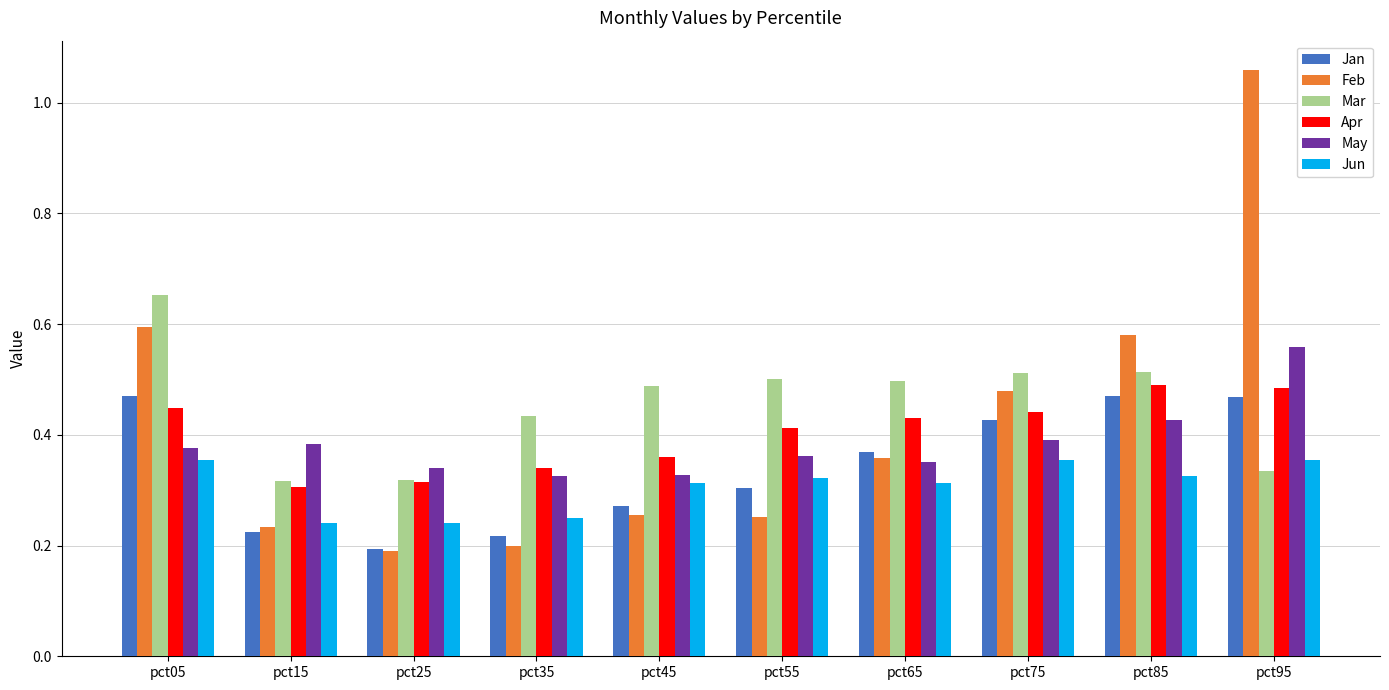

Is it true that Feb equals 0.4 at pct65?

True